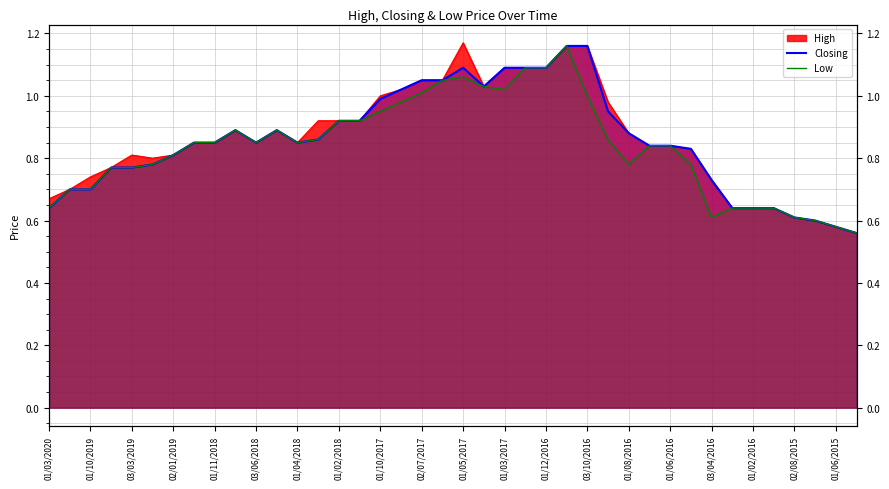

The value of Closing at 03/04/2016 is 0.7. True or false?

True